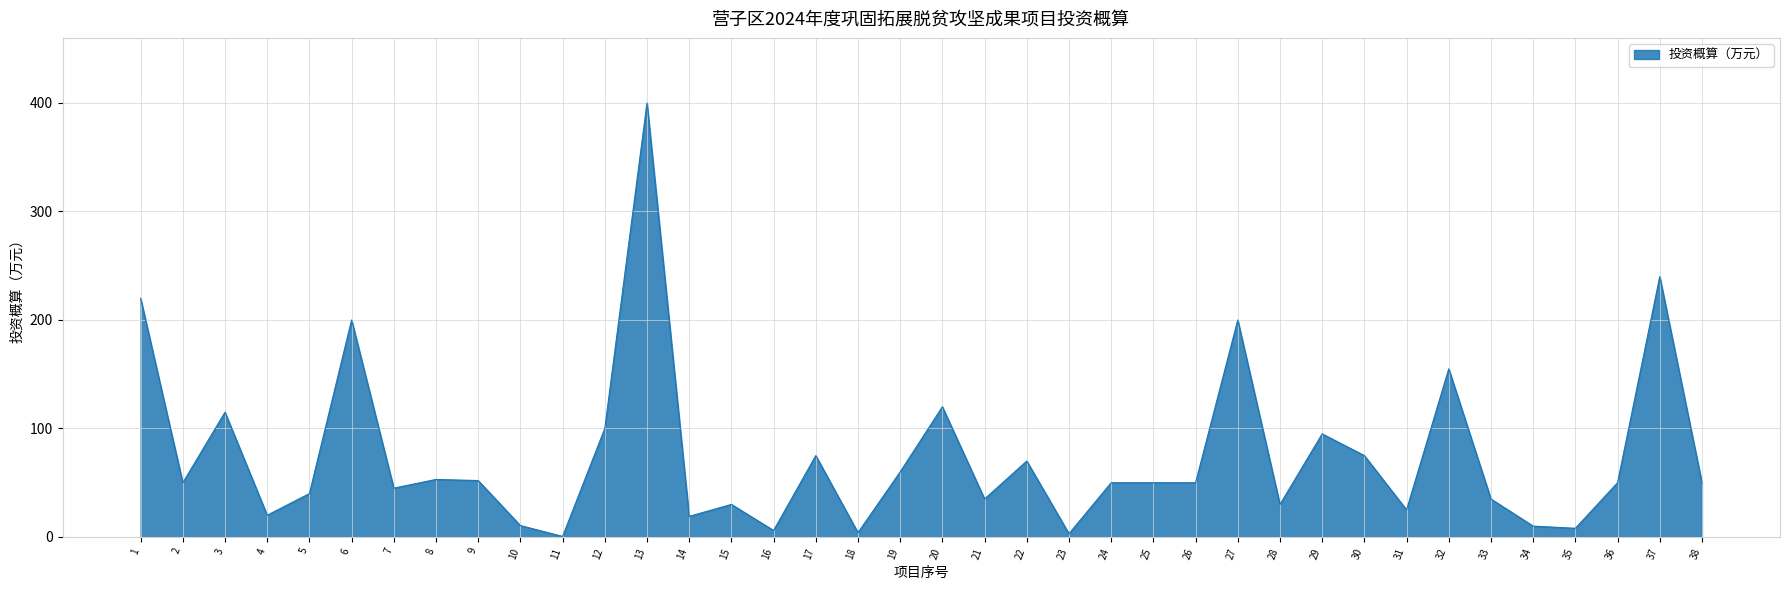

What is the difference between the maximum and minimum values?

399.5